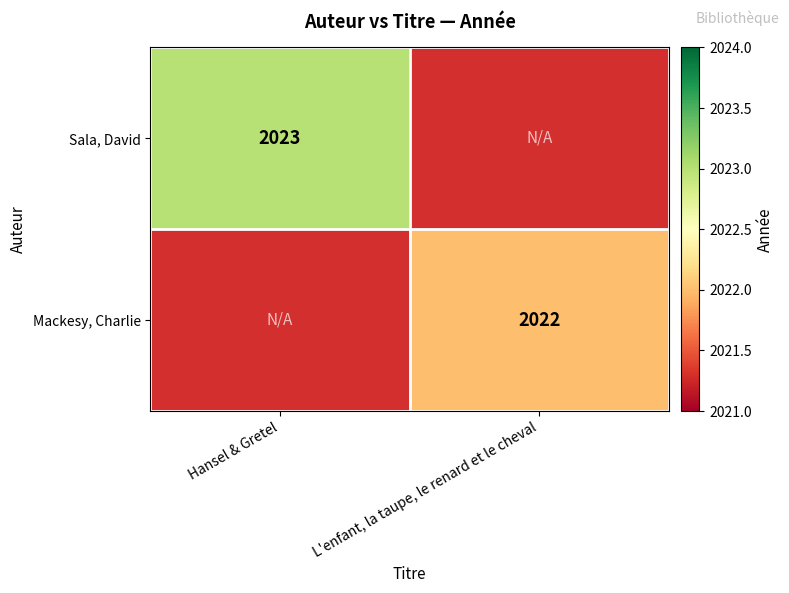

True or false: Sala, David has a value of 2023 at Hansel & Gretel.

True